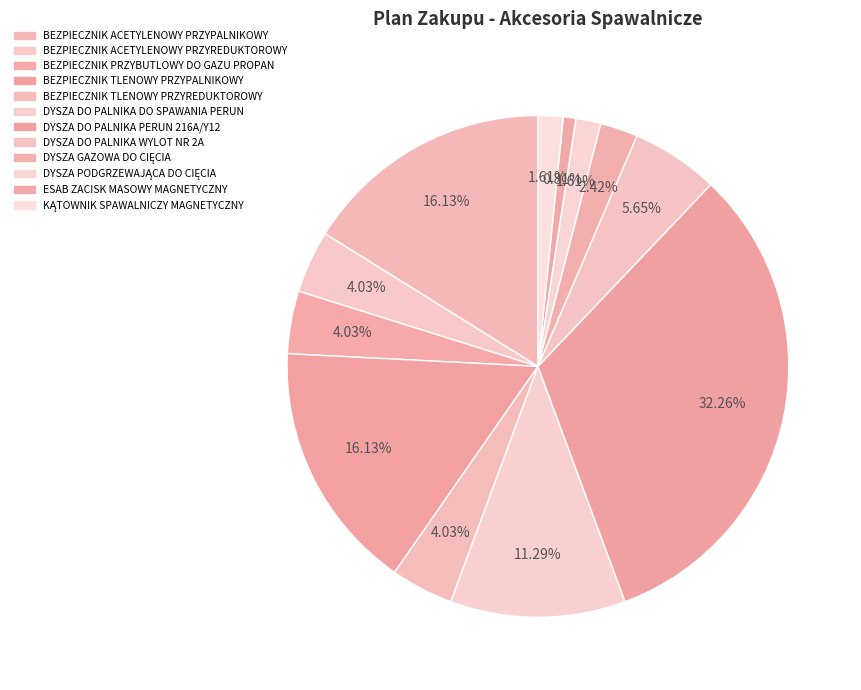

What percentage is NOT represented by BEZPIECZNIK PRZYBUTLOWY DO GAZU PROPAN?

96.0%